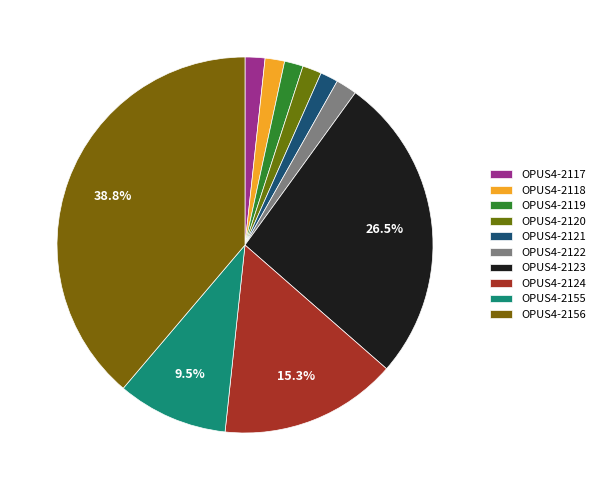

What is the change in value from OPUS4-2120 to OPUS4-2156?

+1042